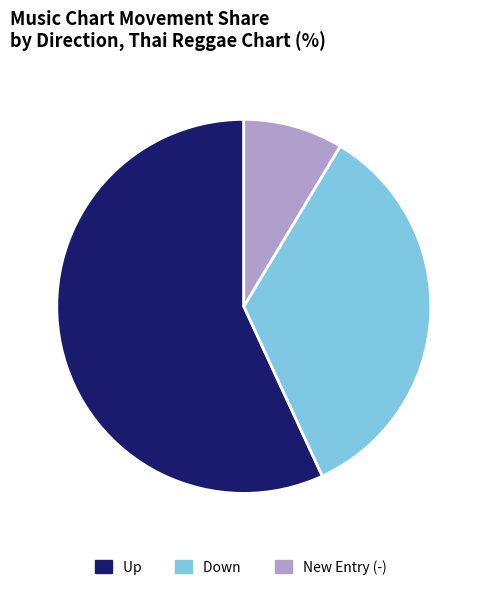

How many segments does this pie chart have?

3